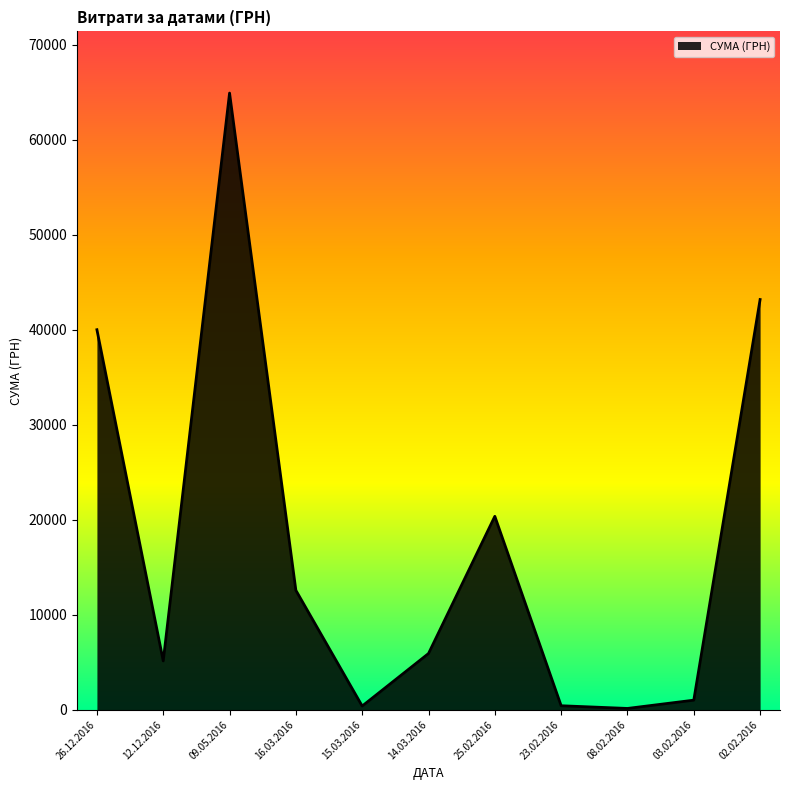

True or false: the data shows 420.5 at 23.02.2016.

True